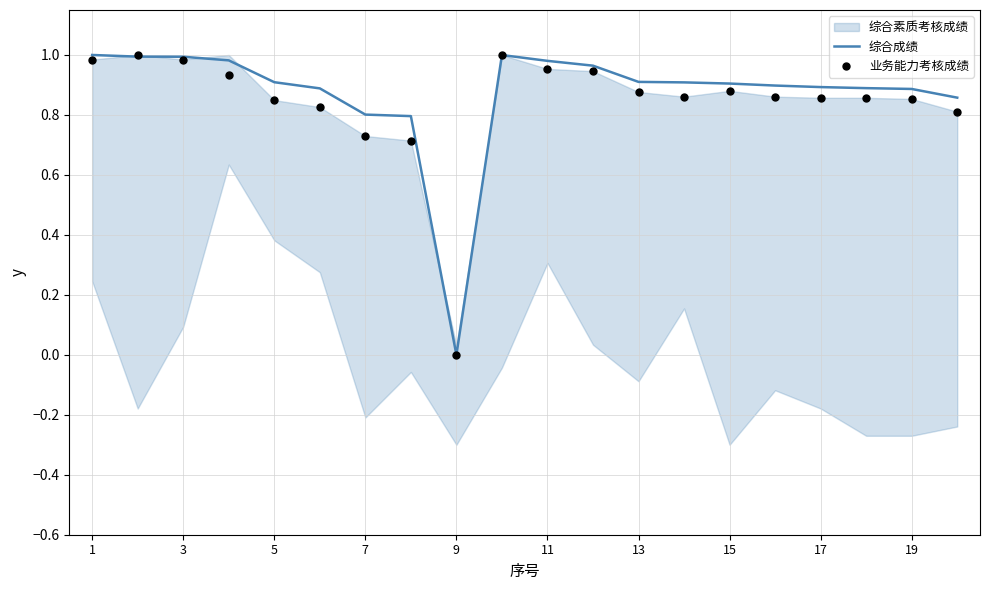

At how many categories does at least one series exceed 0?

19